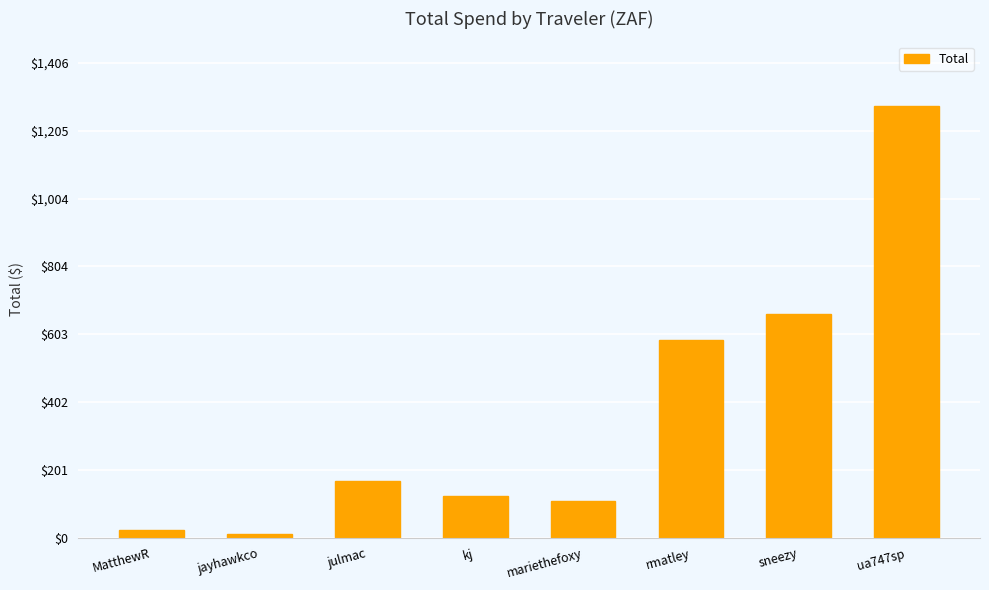

How many data points are above 167?

4